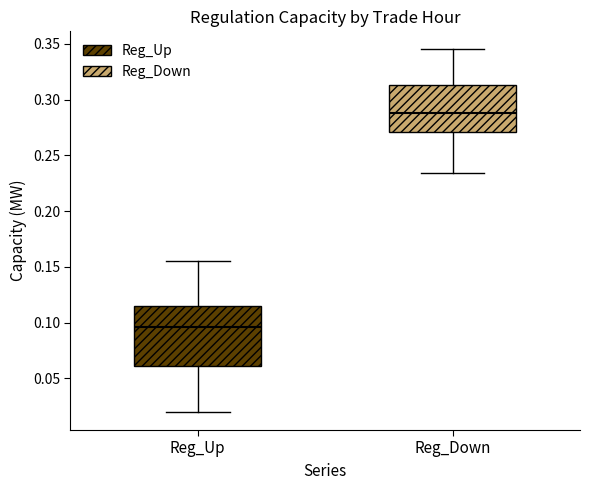

Which box is the tallest, from its lower edge to its upper edge?

Reg_Up